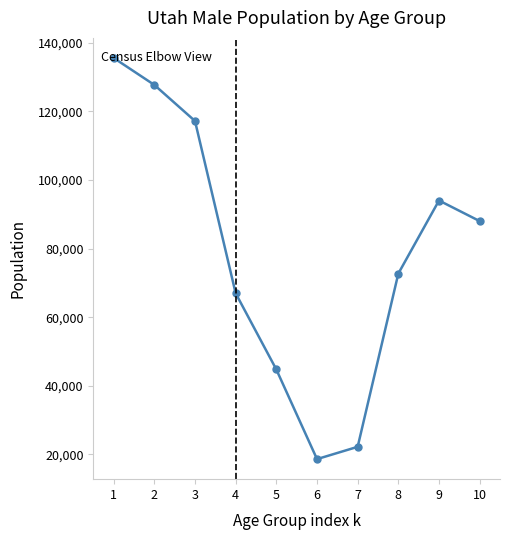

The chart shows a value of 135533 at 1. True or false?

True